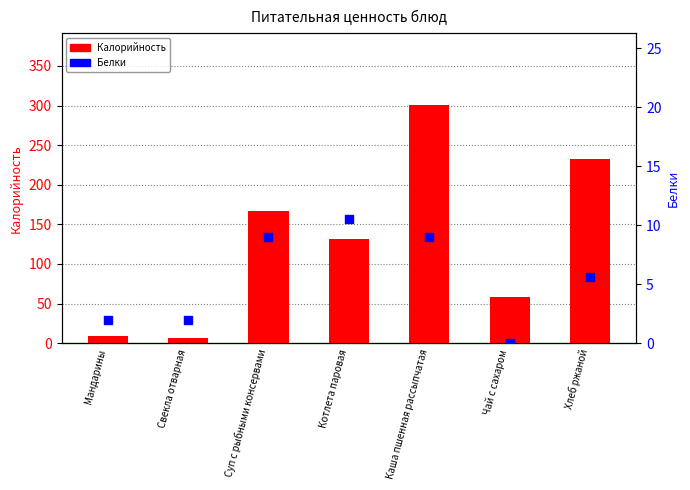

Which series contains the highest Y value?

Калорийность